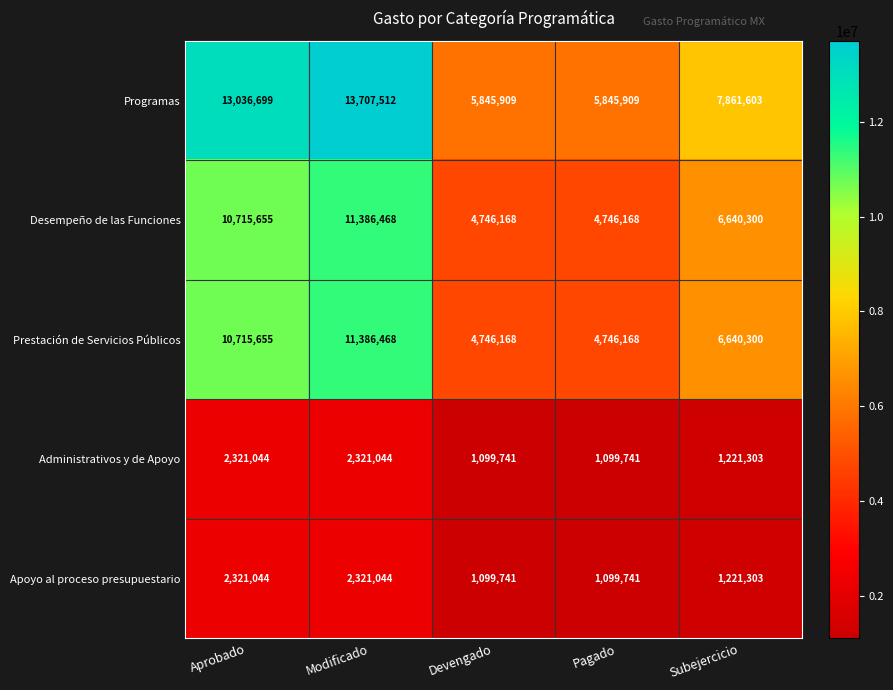

Count the number of categories in the chart.

5